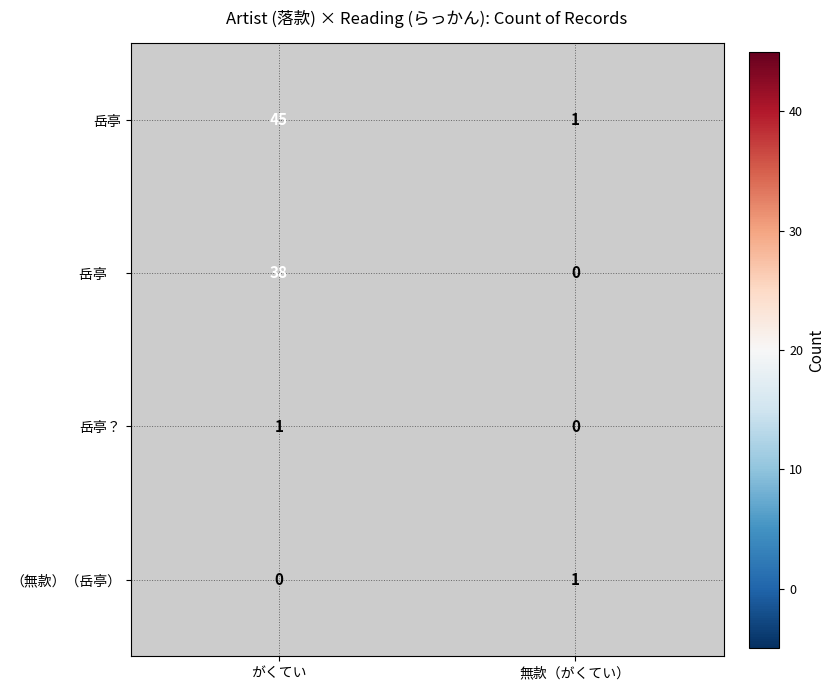

Read the 岳亭 value at がくてい.

45